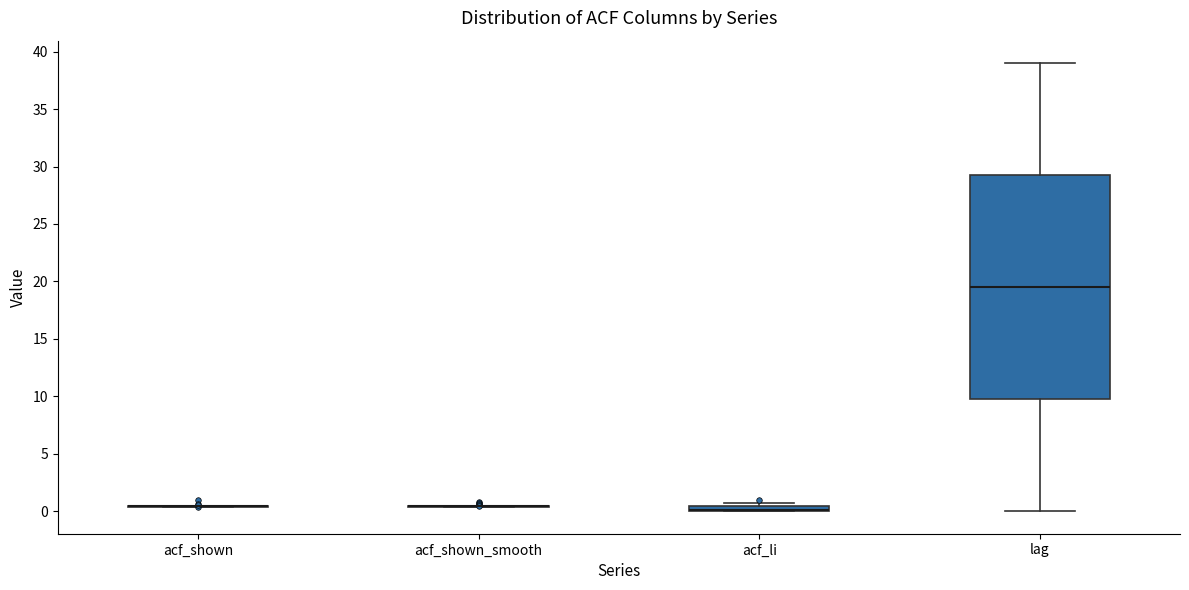

Where does the median line of the box for lag sit on the y-axis? The values are not printed on the chart, so give them approximately, as read against the axis.

19.5